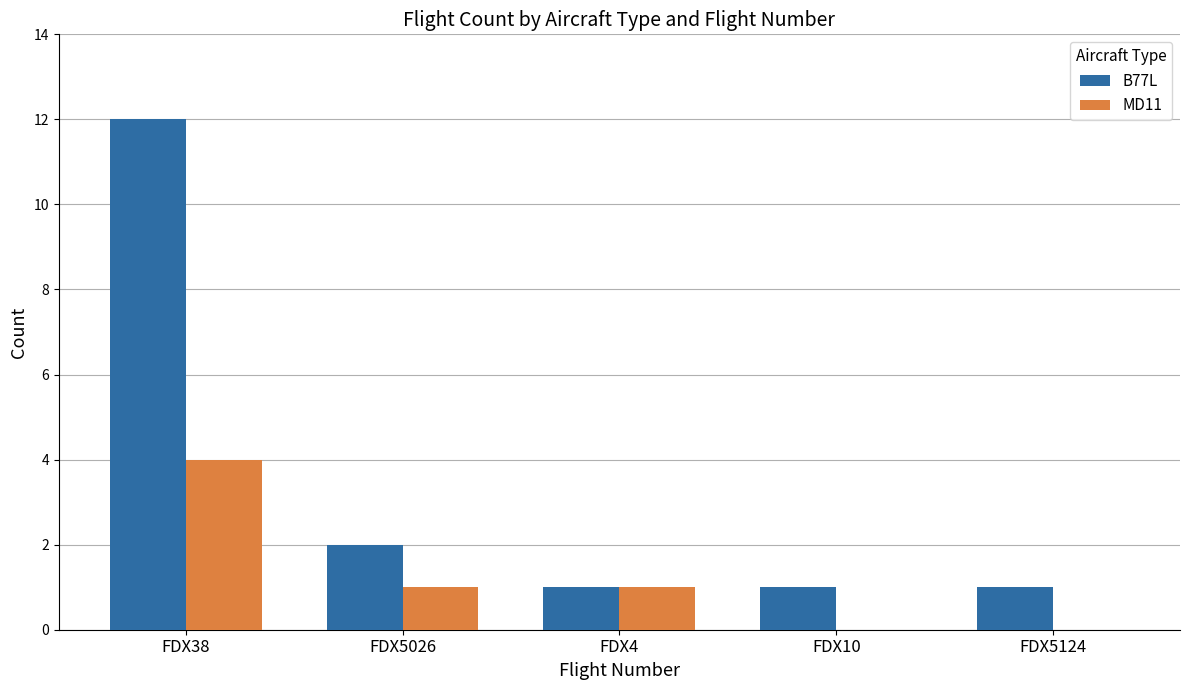

Which series changed the most between FDX38 and FDX5026?

B77L